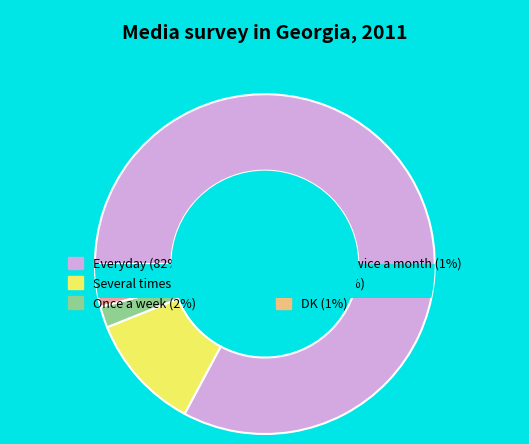

Which slice is the largest?

Everyday